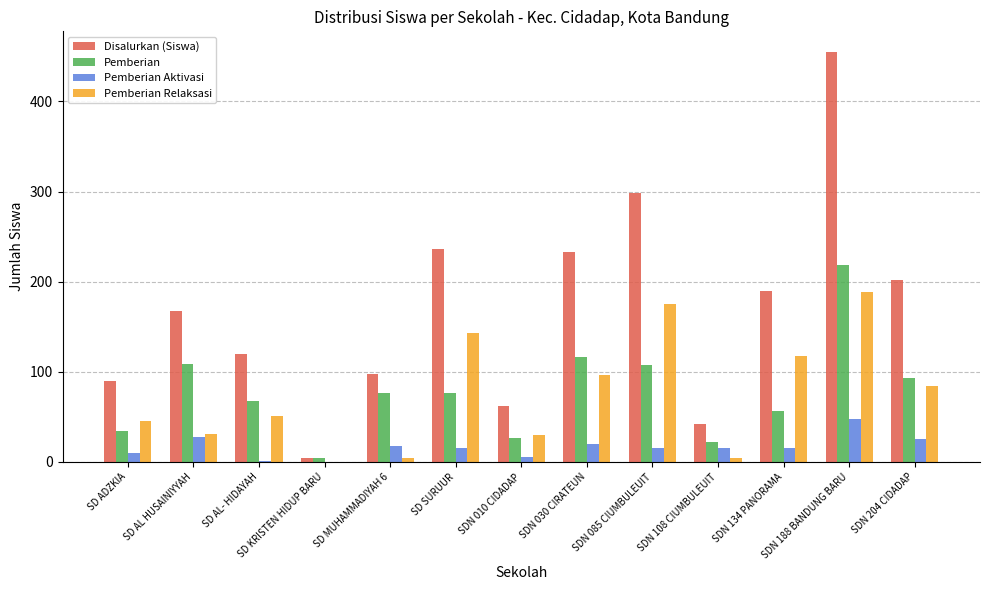

How many data points does each series have?

13